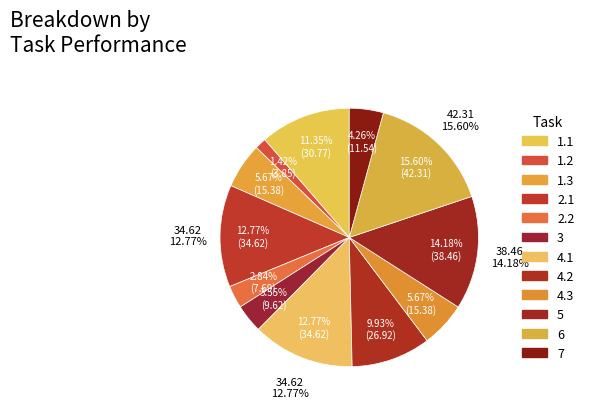

Rank the categories by value from highest to lowest.

6, 5, 2.1, 4.1, 1.1, 4.2, 1.3, 4.3, 7, 3, 2.2, 1.2